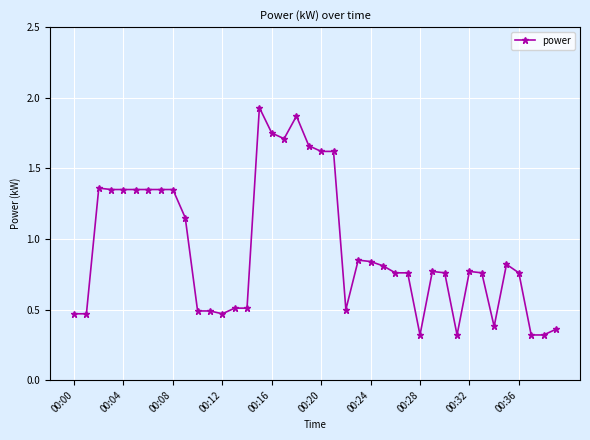

What is the sum of all values?

37.4